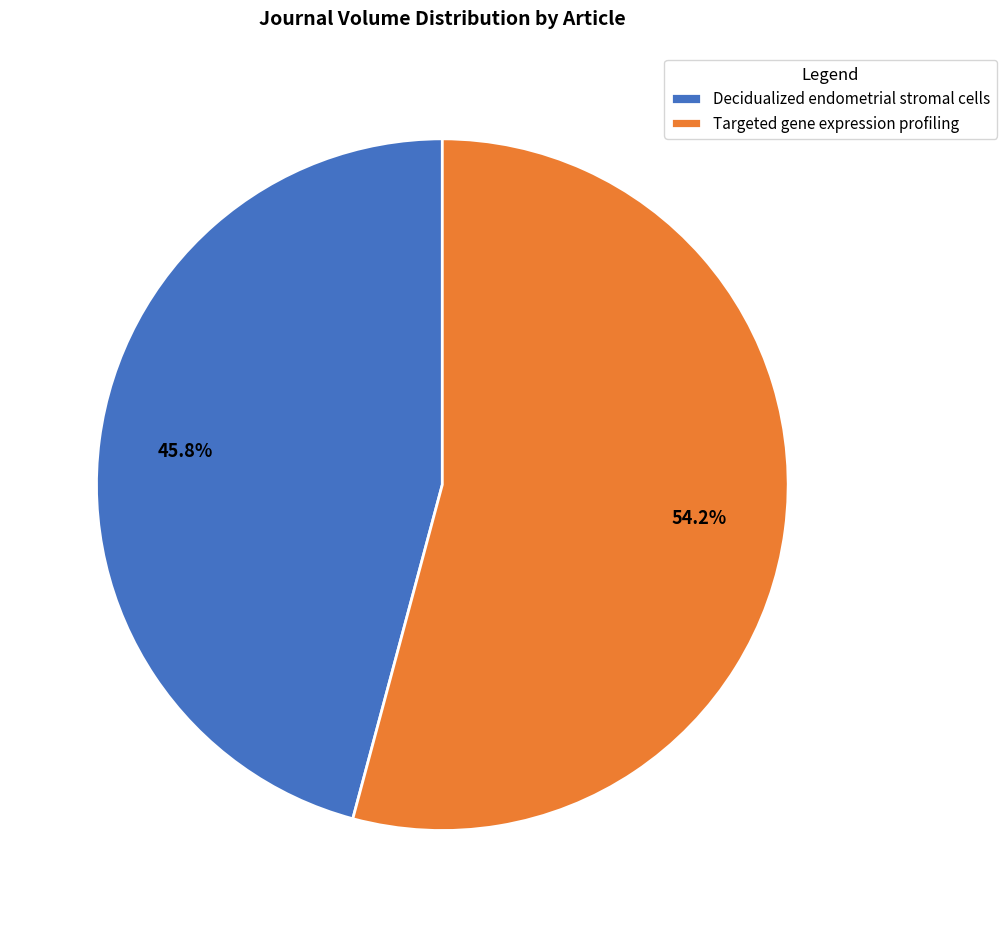

Approximately how many times larger is the value at Targeted gene expression profiling compared to Decidualized endometrial stromal cells?

1.2